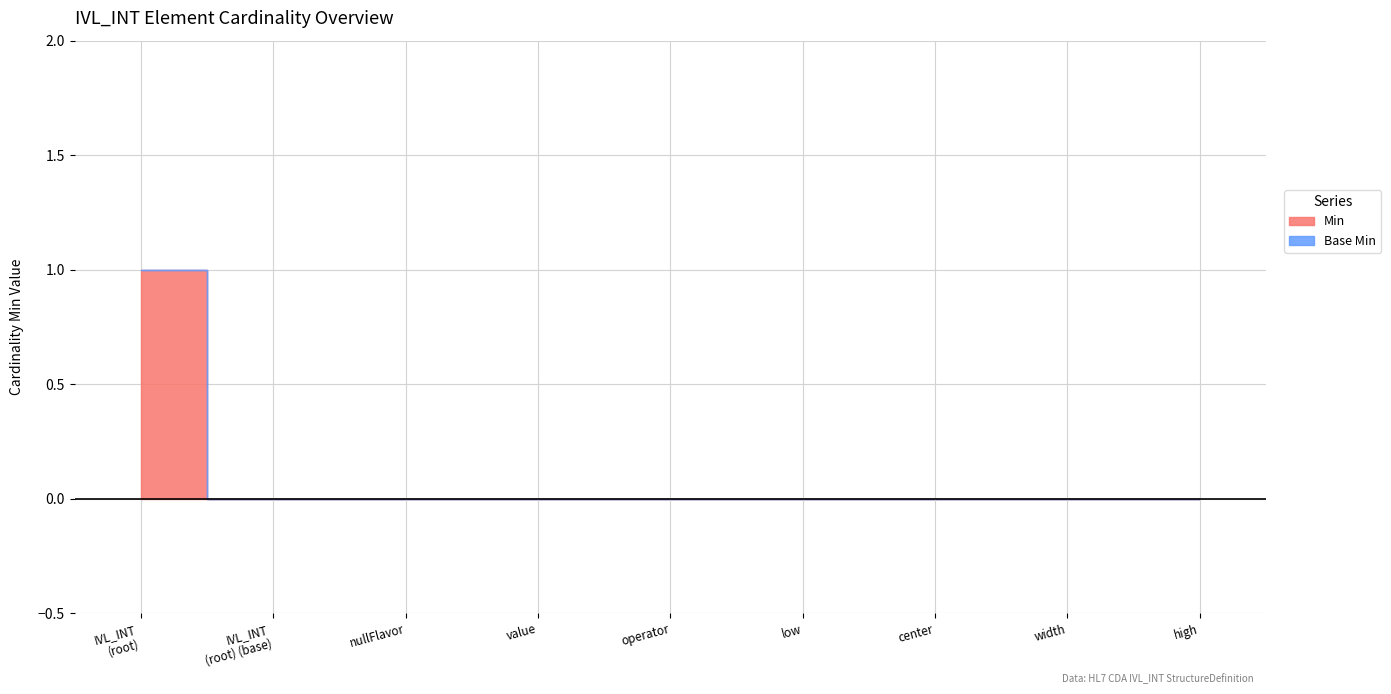

Is the value of Min at IVL_INT.value greater than the value of Base Min at IVL_INT.nullFlavor?

No